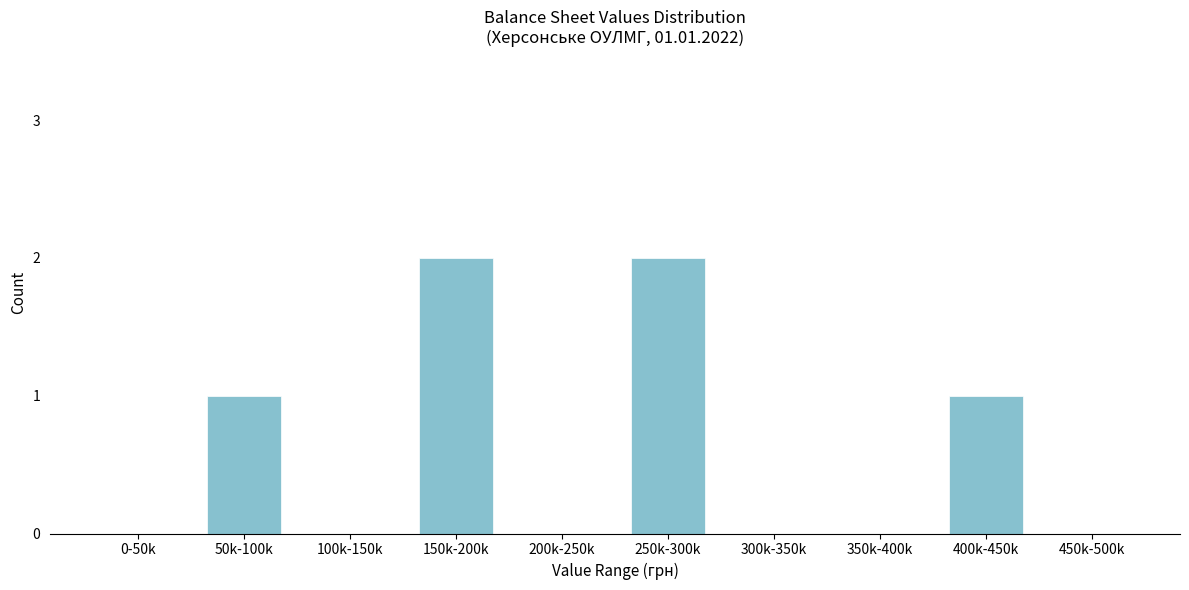

Reading left to right, extract all data points from this chart.

0-50k=0	50k-100k=1	100k-150k=0	150k-200k=2	200k-250k=0	250k-300k=2	300k-350k=0	350k-400k=0	400k-450k=1	450k-500k=0